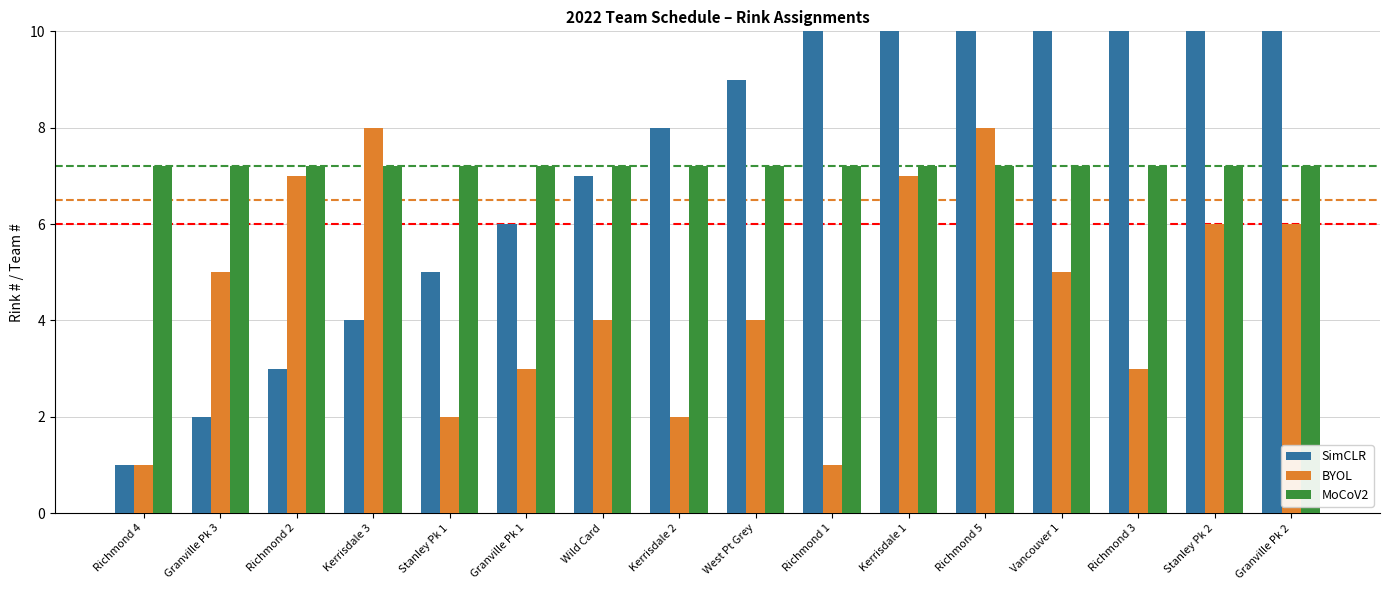

What is the total value across all series at Richmond 5?

27.2